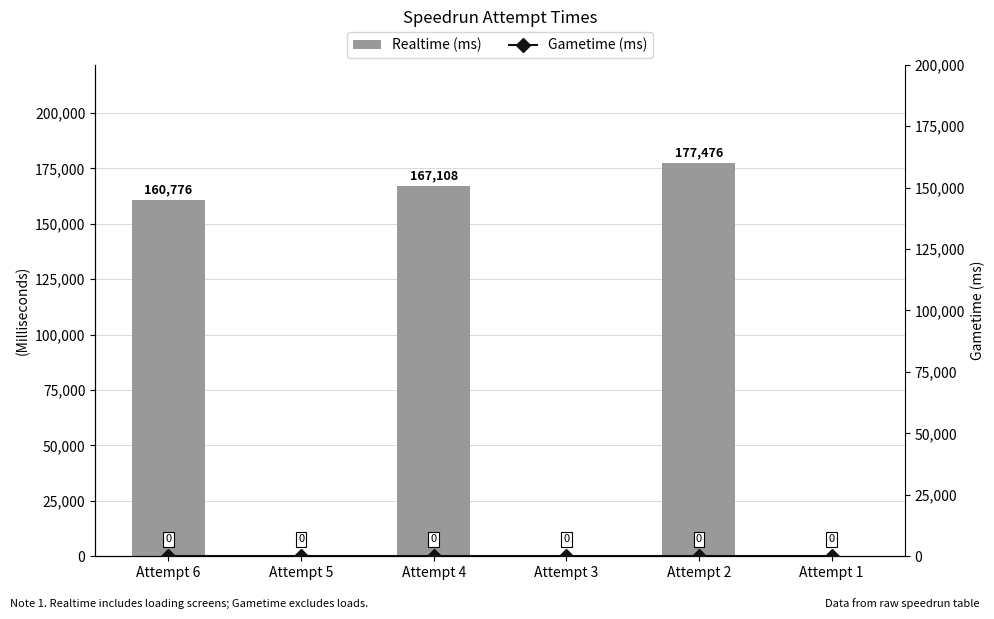

Which series changed the most between Attempt 3 and Attempt 2?

Realtime (ms)